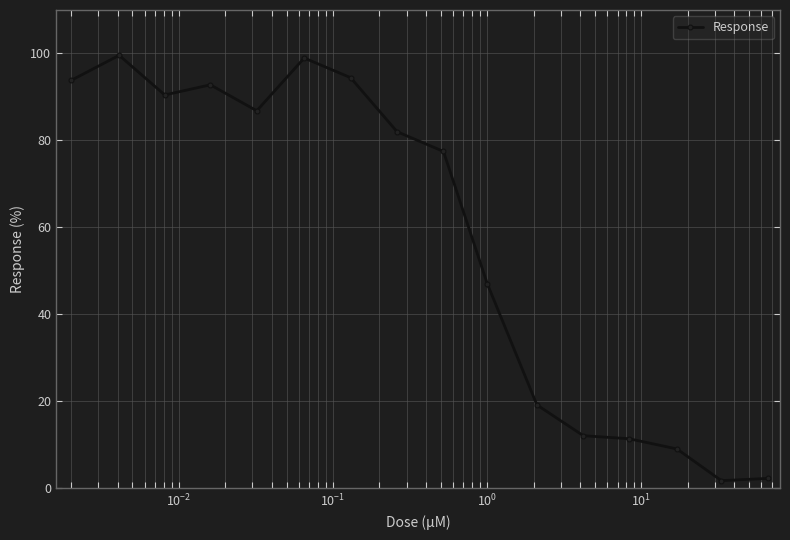

True or false: the data has more than 1 interior local peaks.

True